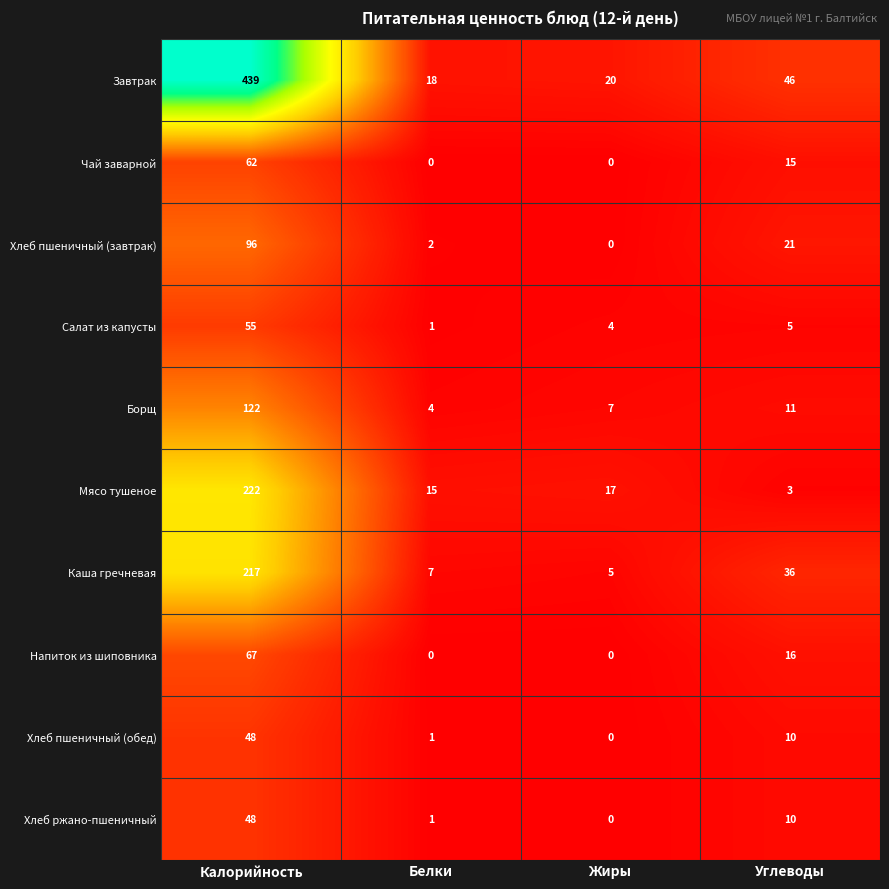

Which category has the lowest value in the Завтрак series?

Белки